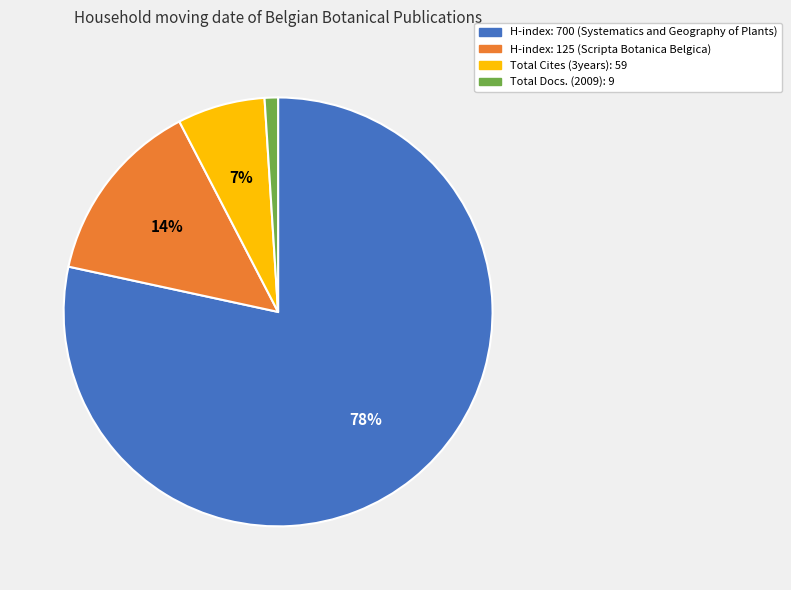

What is the smallest slice in the pie chart?

Total Docs. (2009): 9